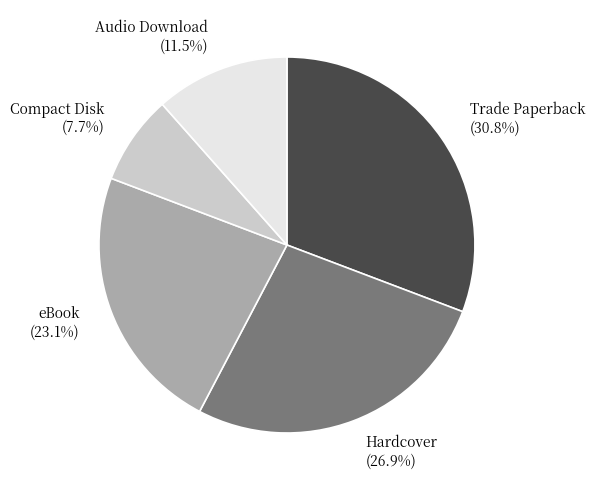

The Hardcover slice represents 27% of the pie. True or false?

True